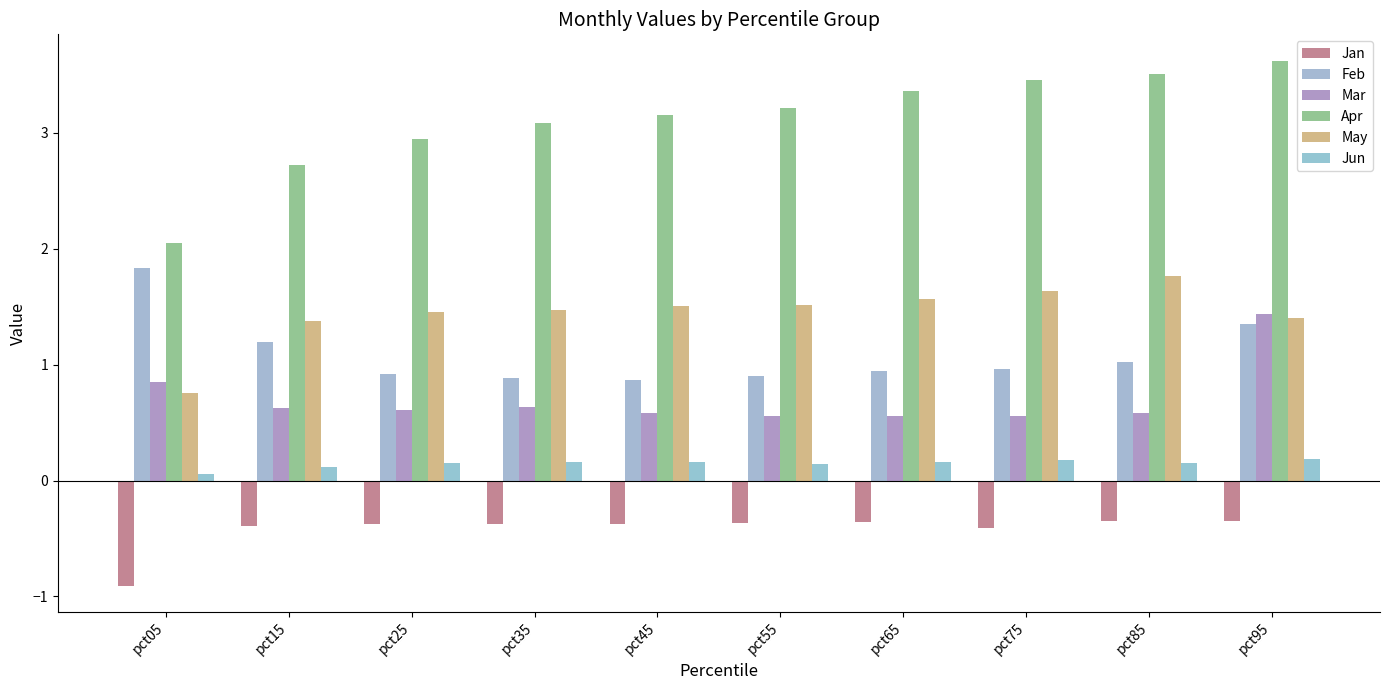

What is the spread (max minus min) of values at pct95?

4.0